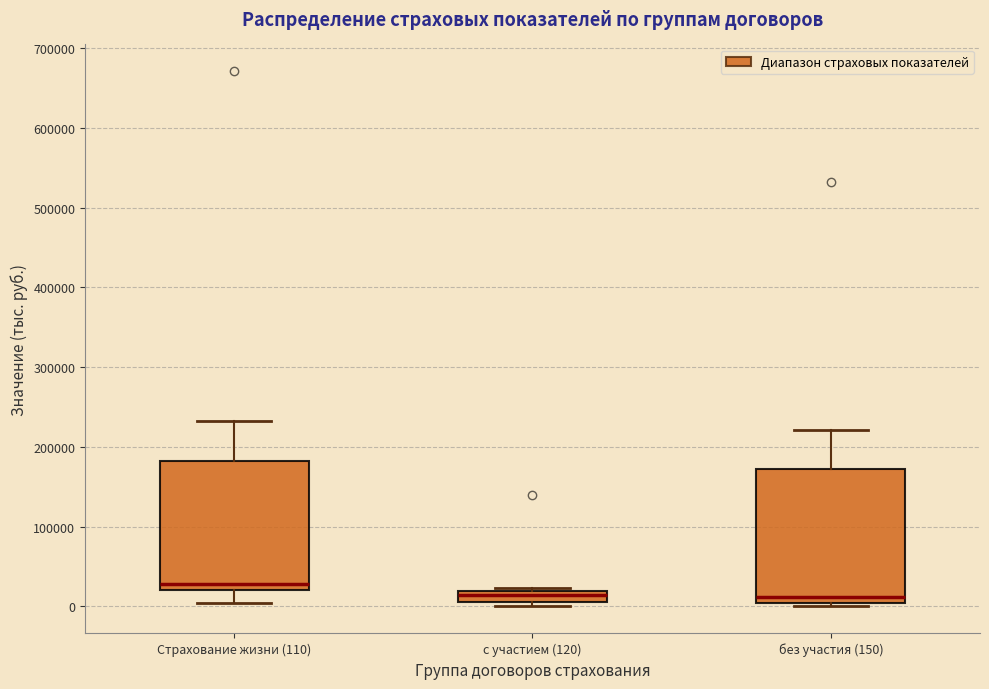

Where does the upper whisker of the box for Страхование жизни (110) end on the y-axis? The values are not printed on the chart, so give them approximately, as read against the axis.

230000